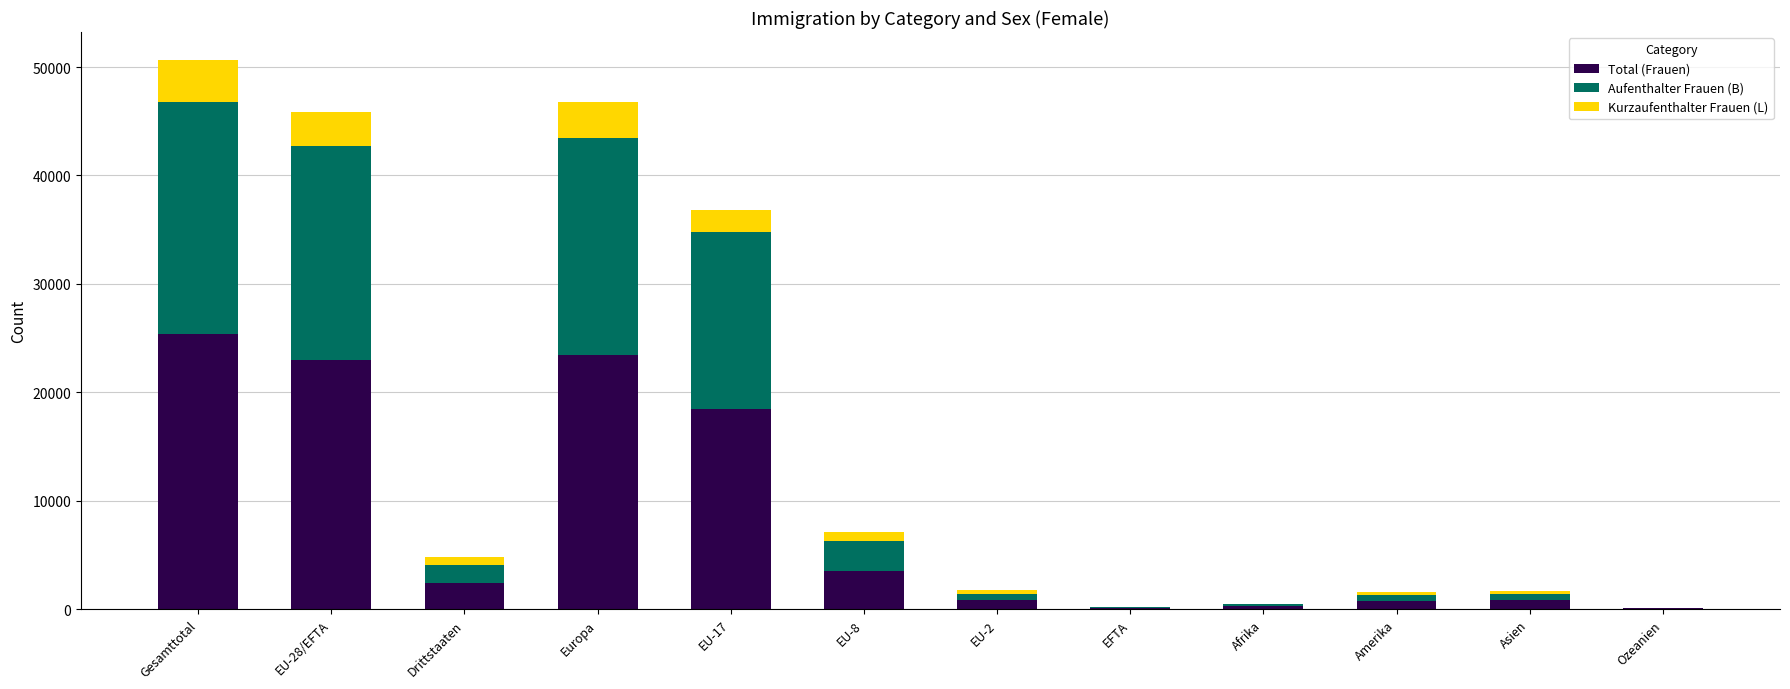

What is the sum of all Total (Frauen) values?

99088